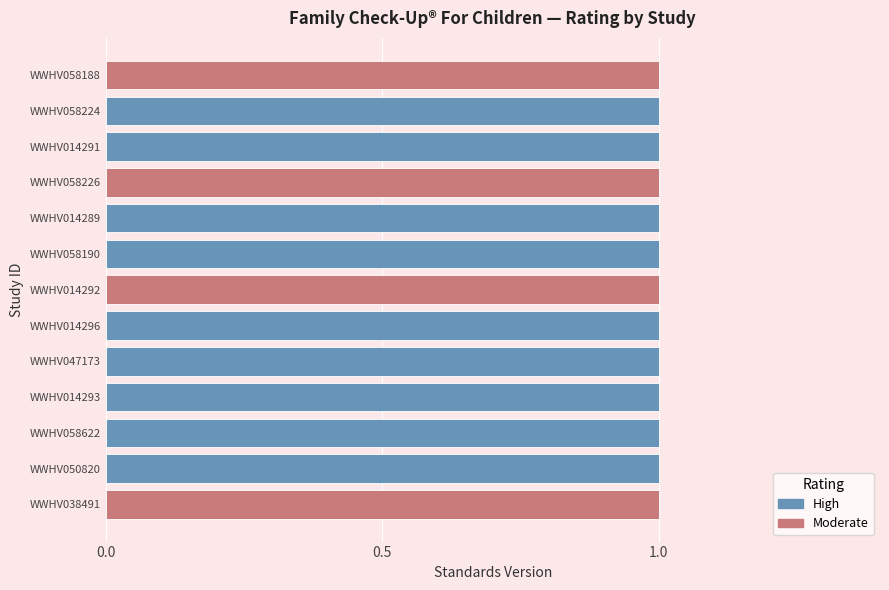

At WWHV014292, list the series in order from smallest to largest.

High, Moderate